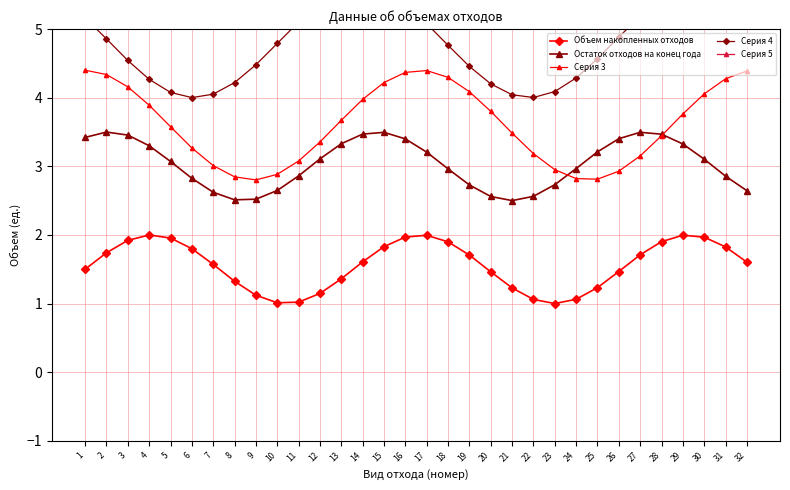

True or false: Серия 5 and Серия 3 intersect in this chart.

False